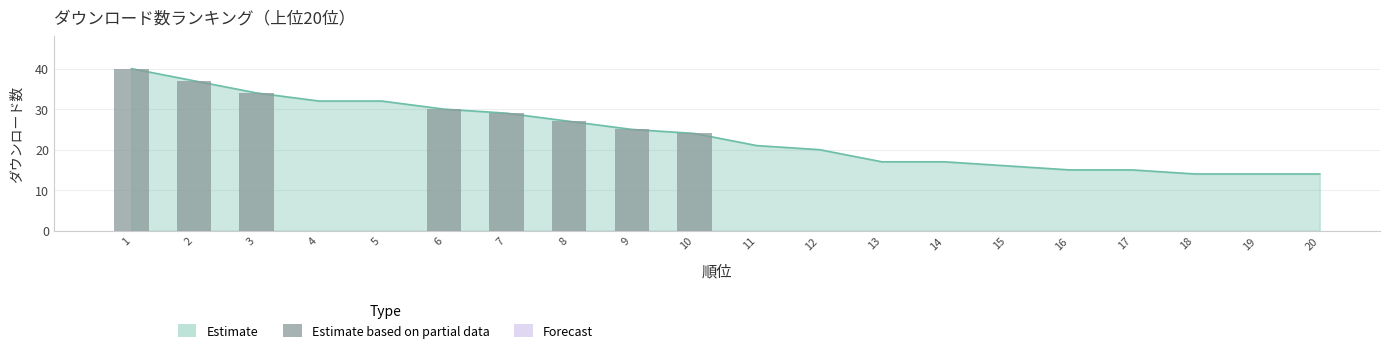

At which category does the chart reach its peak across all series?

1